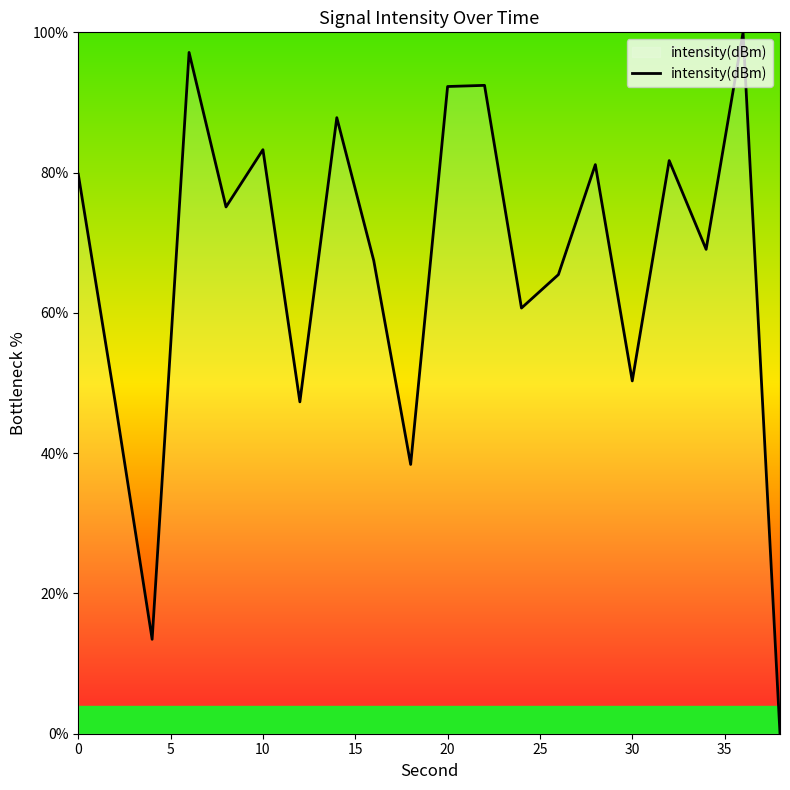

What is the greatest value displayed?

100.0